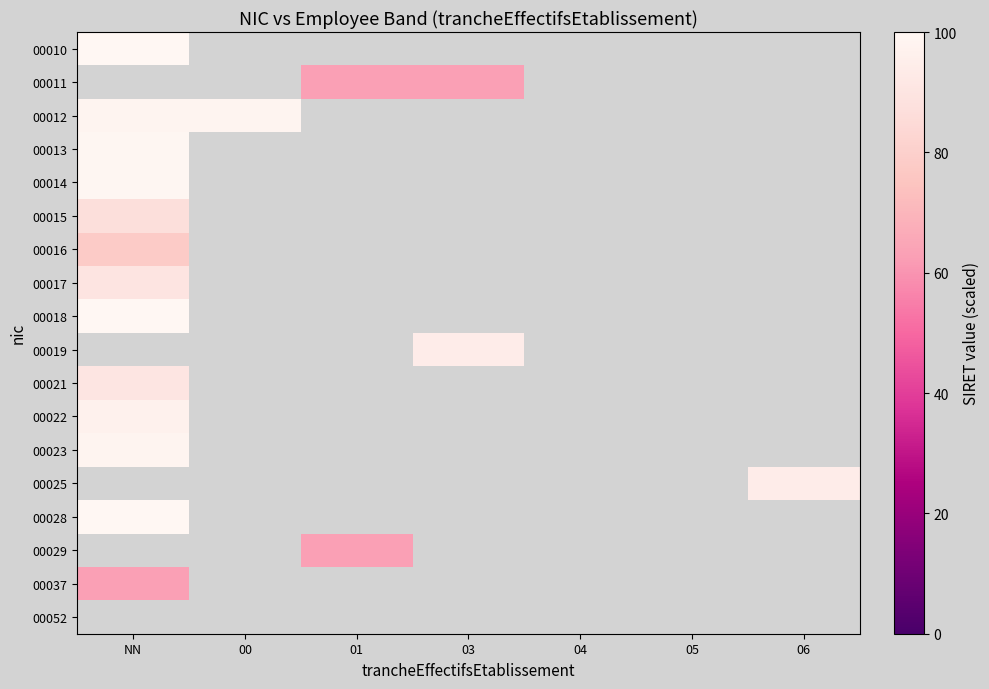

Which series has the largest total across all categories?

00012